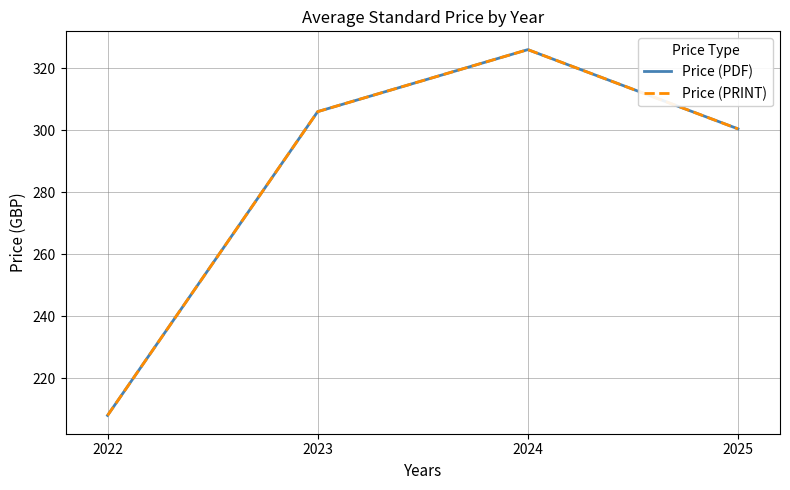

Where does the Price (PDF) series first go above 306?

2024